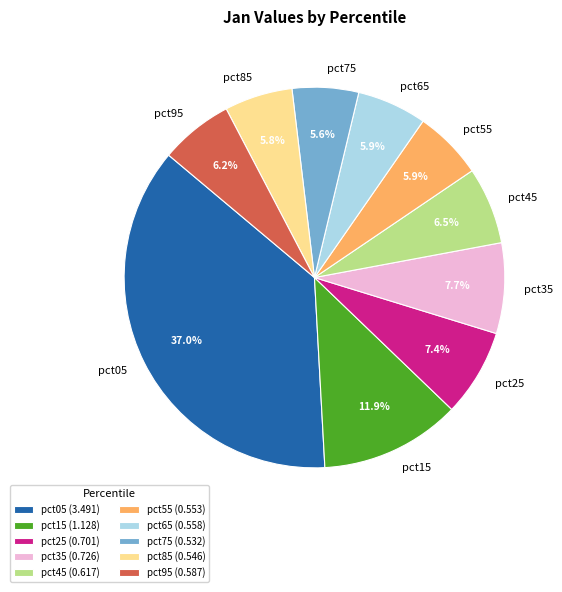

Is there any slice that represents more than half of the pie?

No